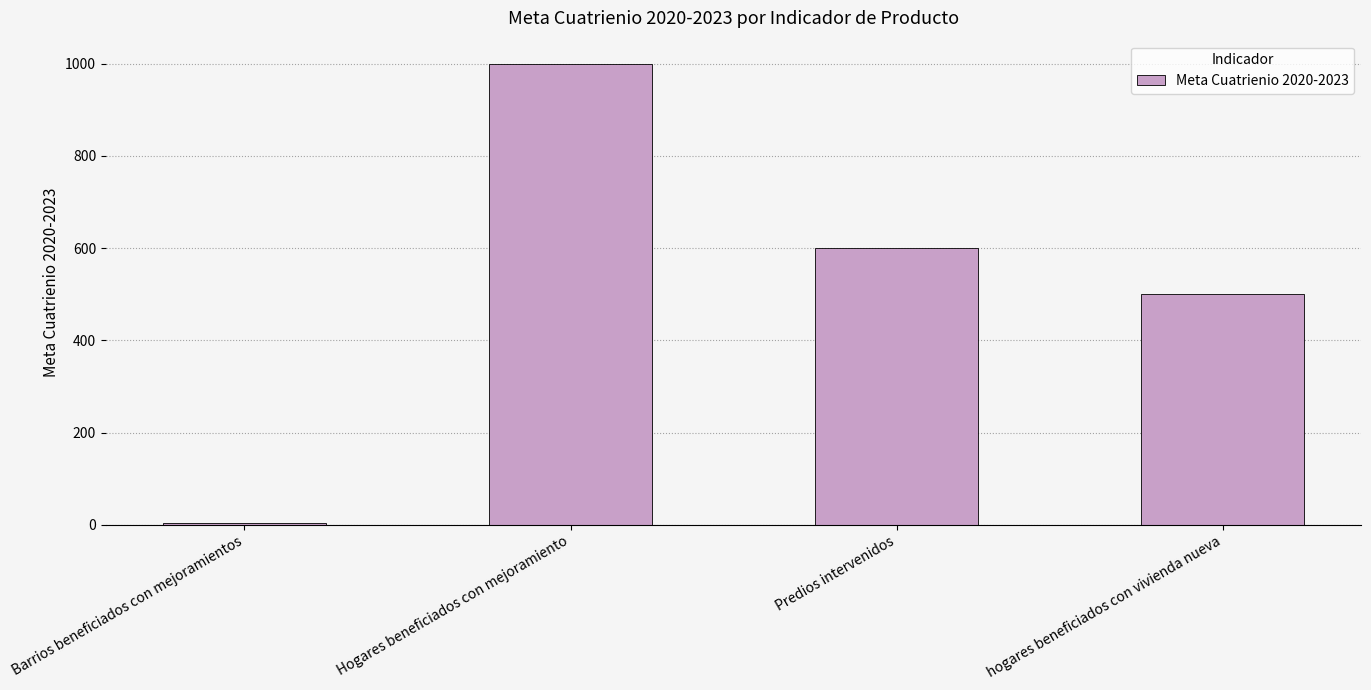

At which label does the data first exceed 600?

Hogares beneficiados con mejoramiento